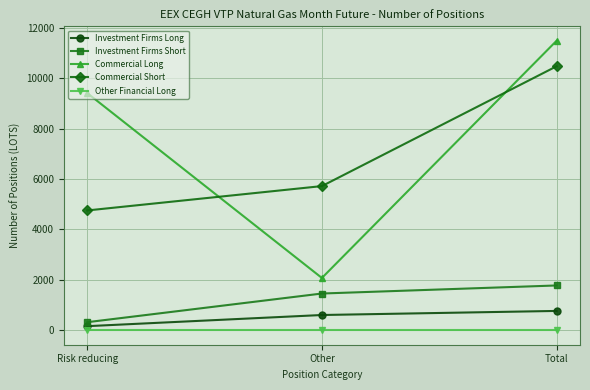

How many Commercial Short values are between 4756 and 10479?

3